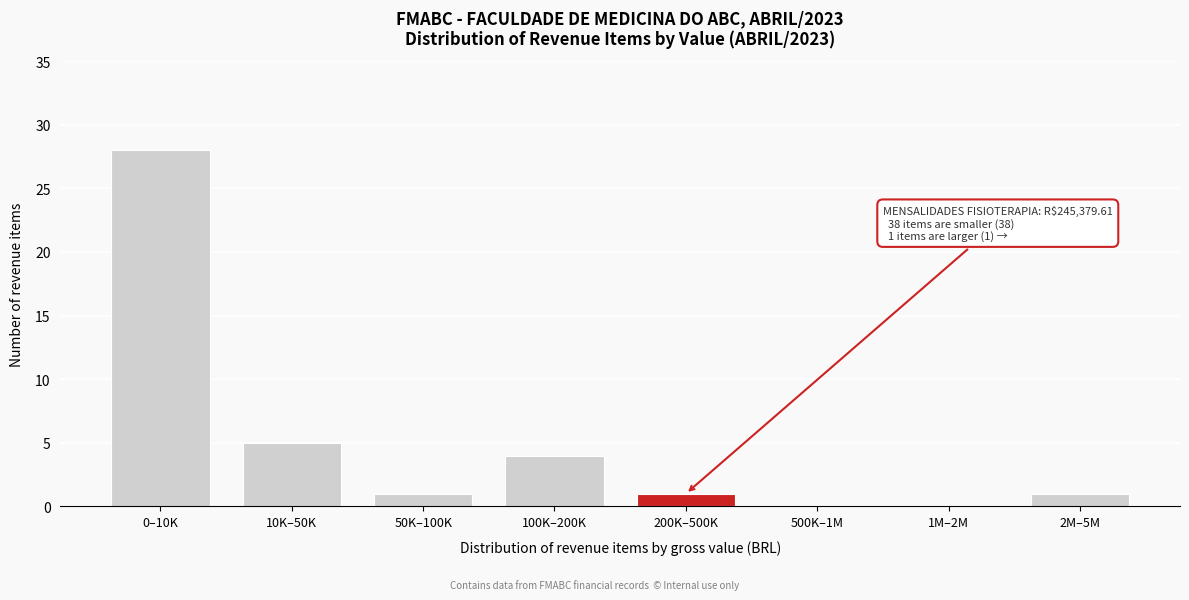

Reading left to right, list all the values displayed in this chart.

0–10K=28	10K–50K=5	50K–100K=1	100K–200K=4	200K–500K=1	500K–1M=0	1M–2M=0	2M–5M=1